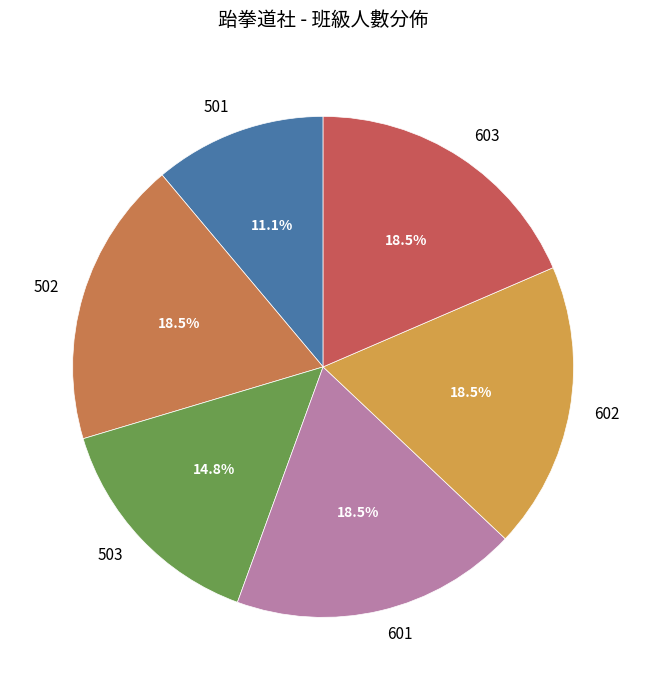

True or false: 501 accounts for 11% of the total.

True